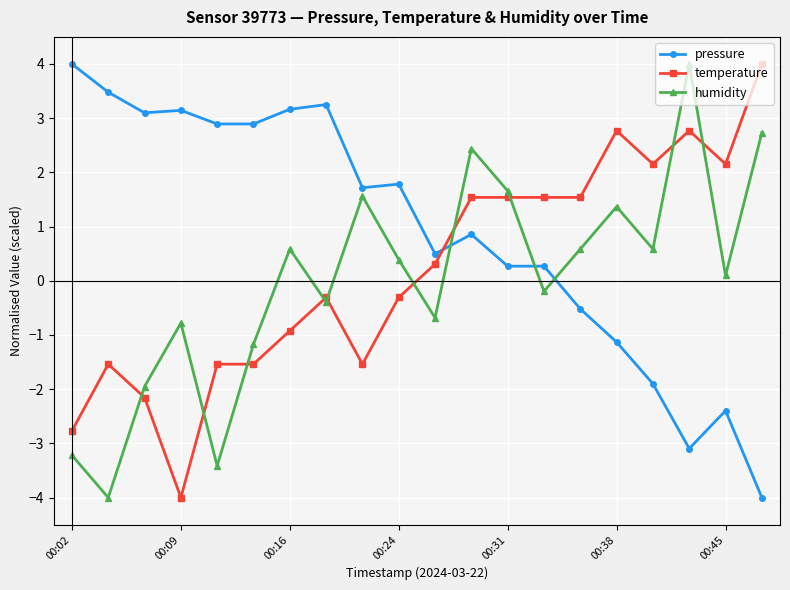

What is the smallest value displayed?

-4.0